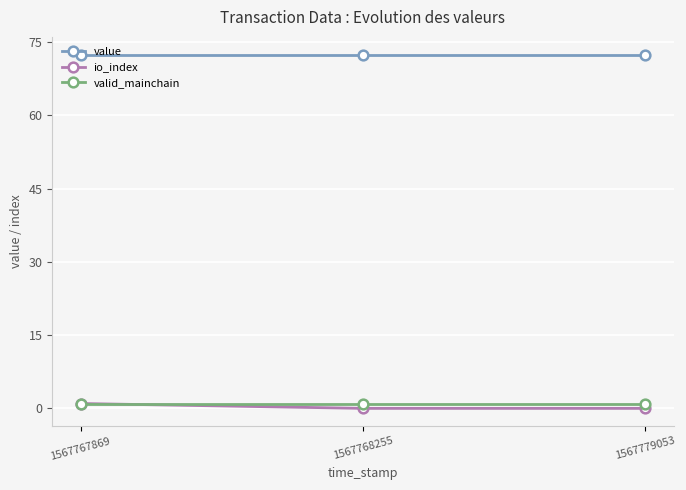

How many data points does each series have?

3